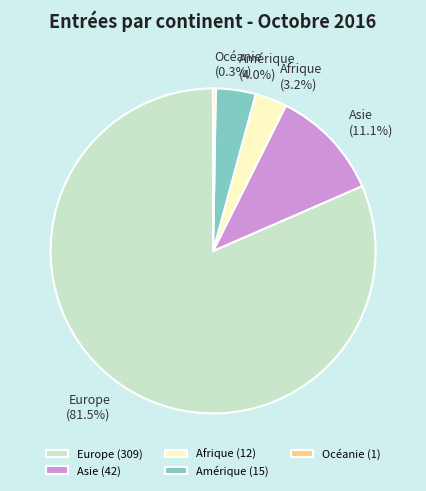

Which has a higher value, Amérique or Asie?

Asie